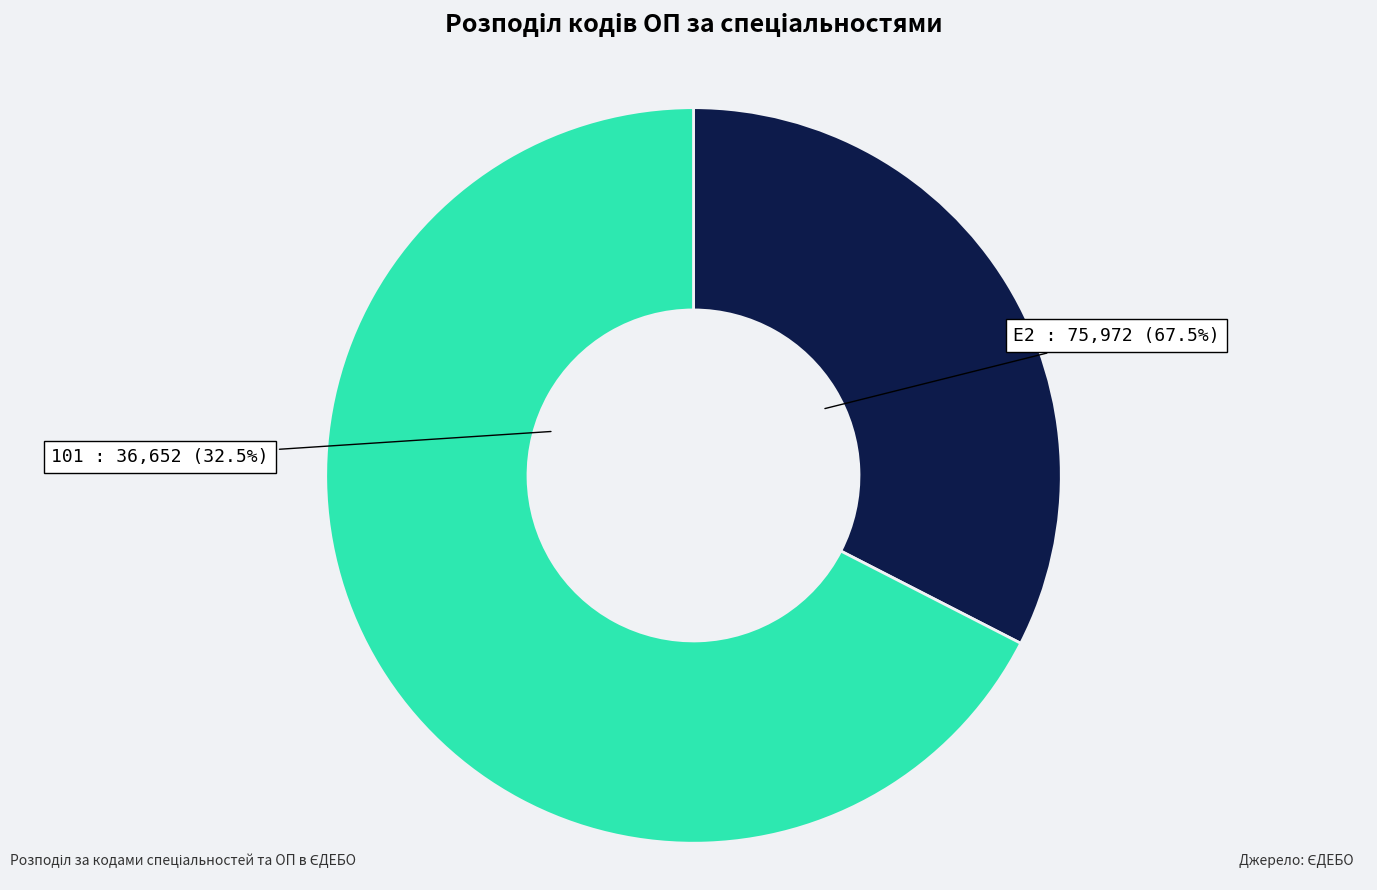

To the nearest percent, what is the combined percentage of E2 and 101?

100%